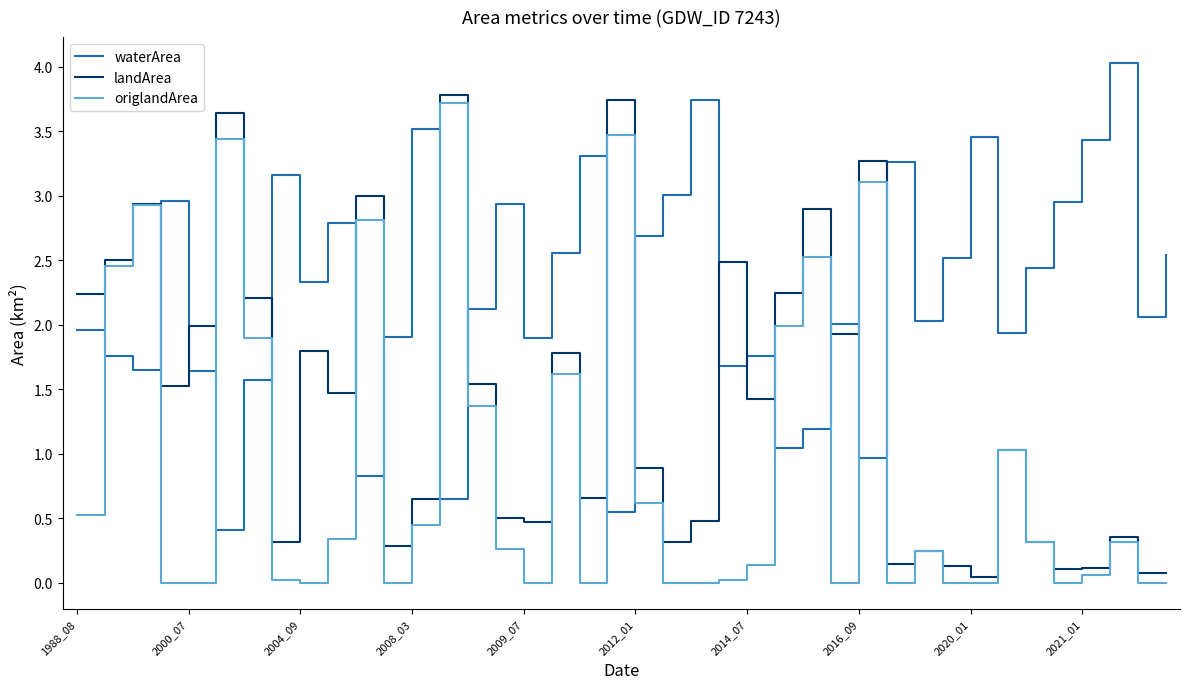

Which series has the largest total across all categories?

waterArea